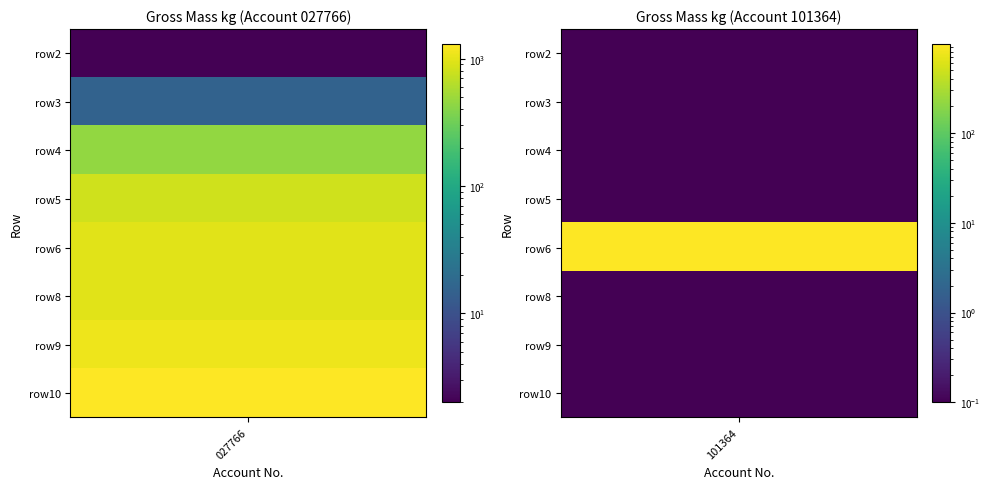

List the series in order of their peak value, highest first.

027766, 101364